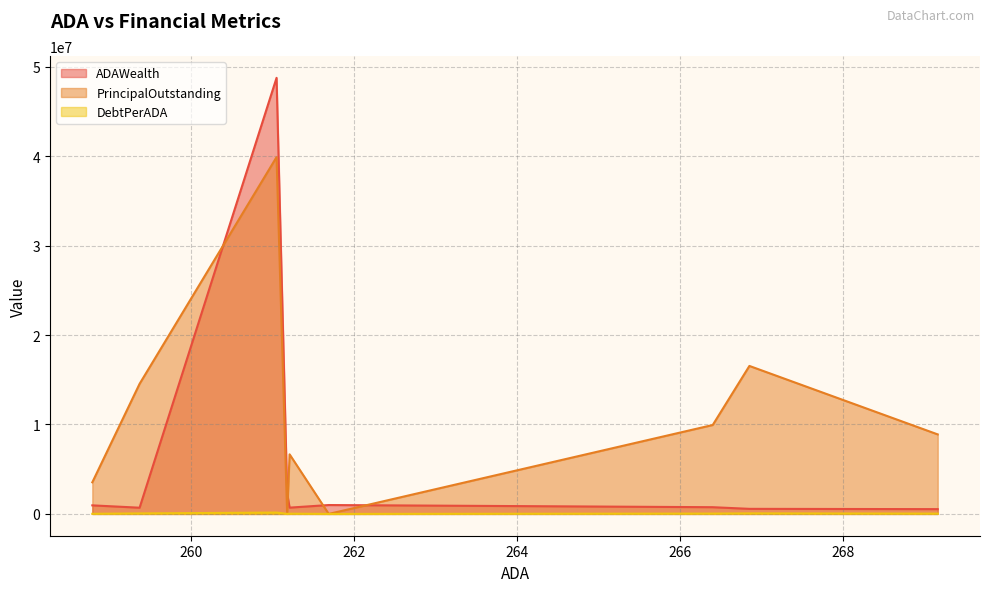

How many intersections are there between PrincipalOutstanding and ADAWealth?

4